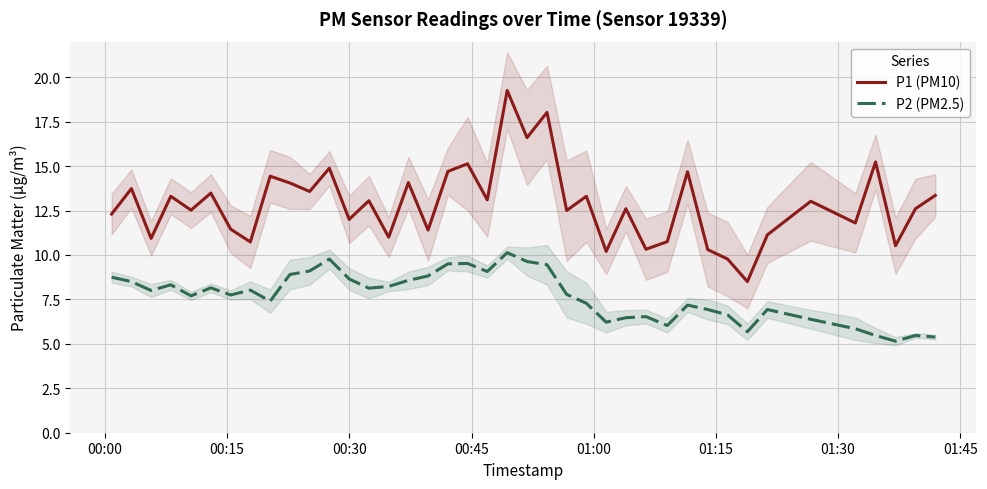

How many lines are shown in the chart?

2